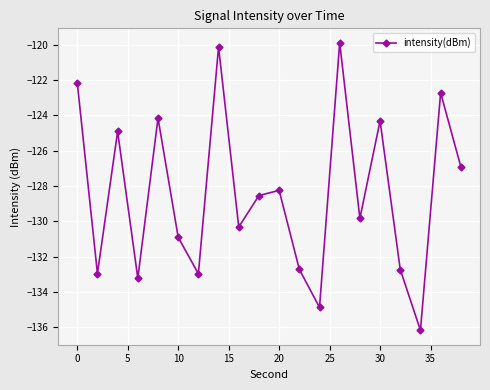

What is the maximum value shown in the chart?

-119.9